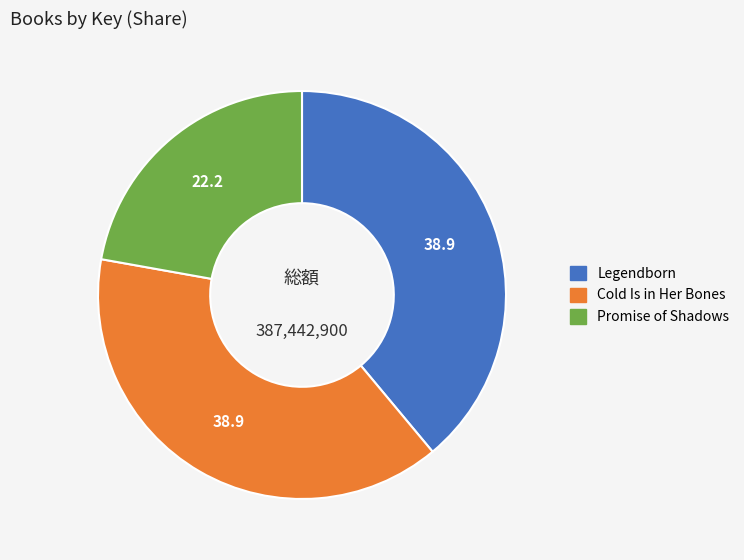

Which slice is the smallest?

Promise of Shadows